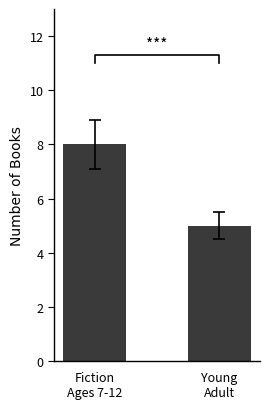

Which category has the lowest value across all series?

Young
Adult